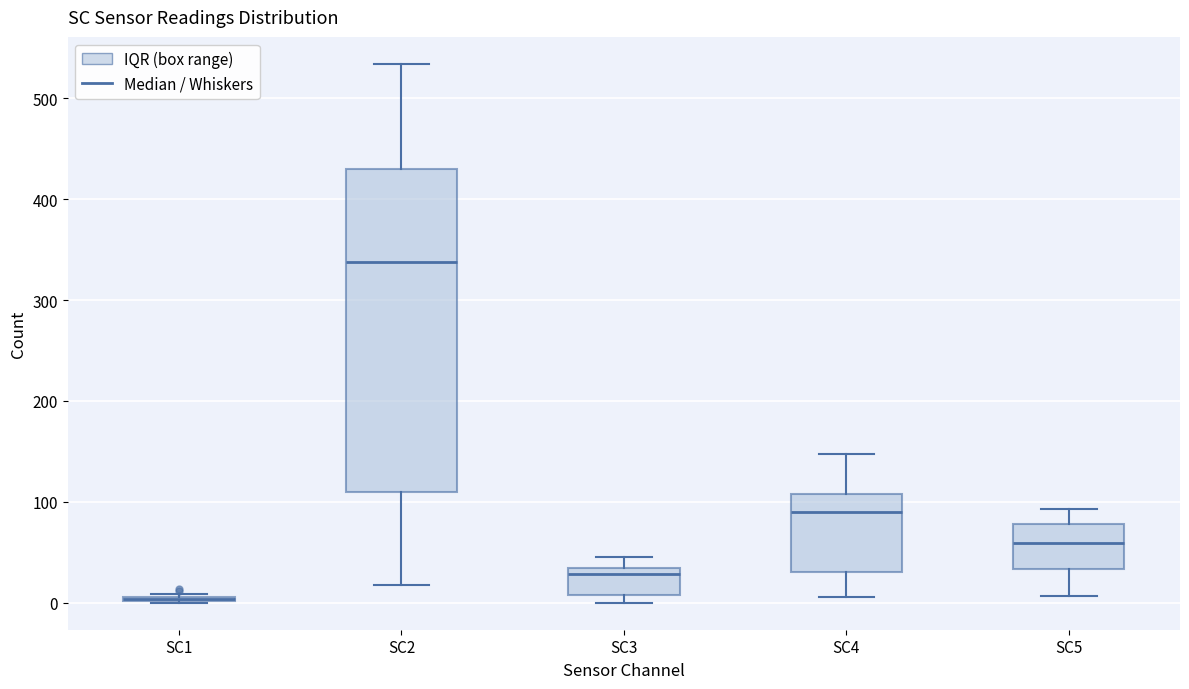

Comparing the boxes themselves (not the whiskers), which one is the tallest?

SC2